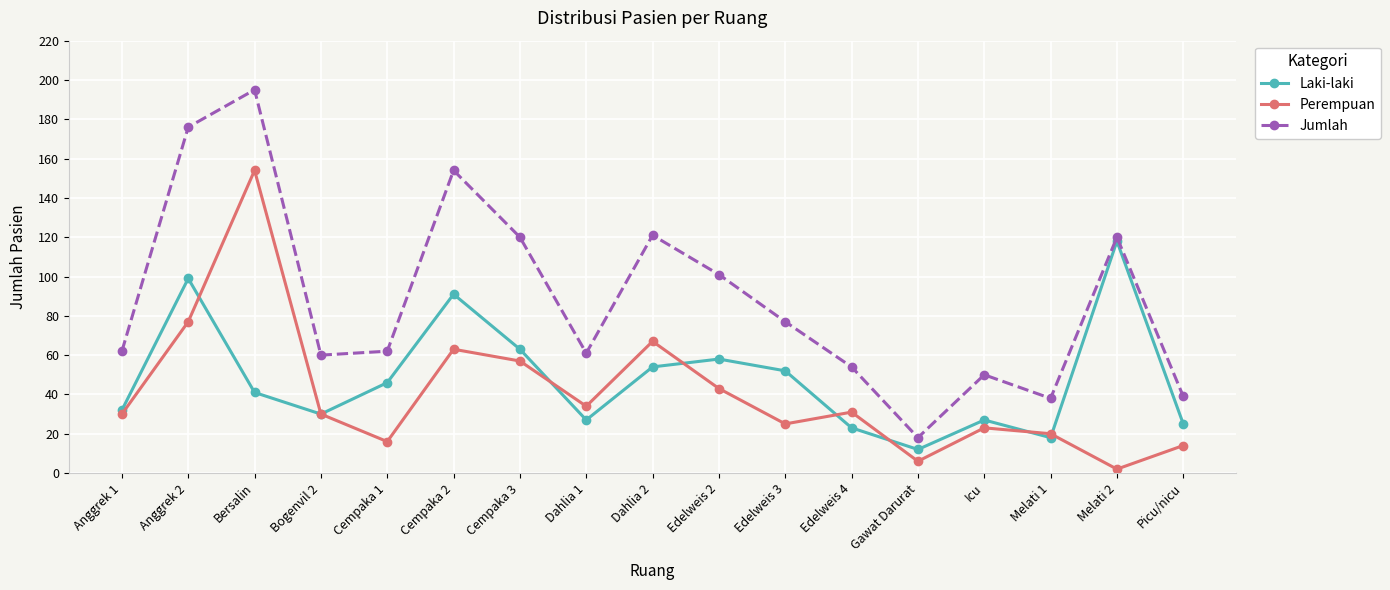

At which label is Jumlah closest to 106?

Edelweis 2